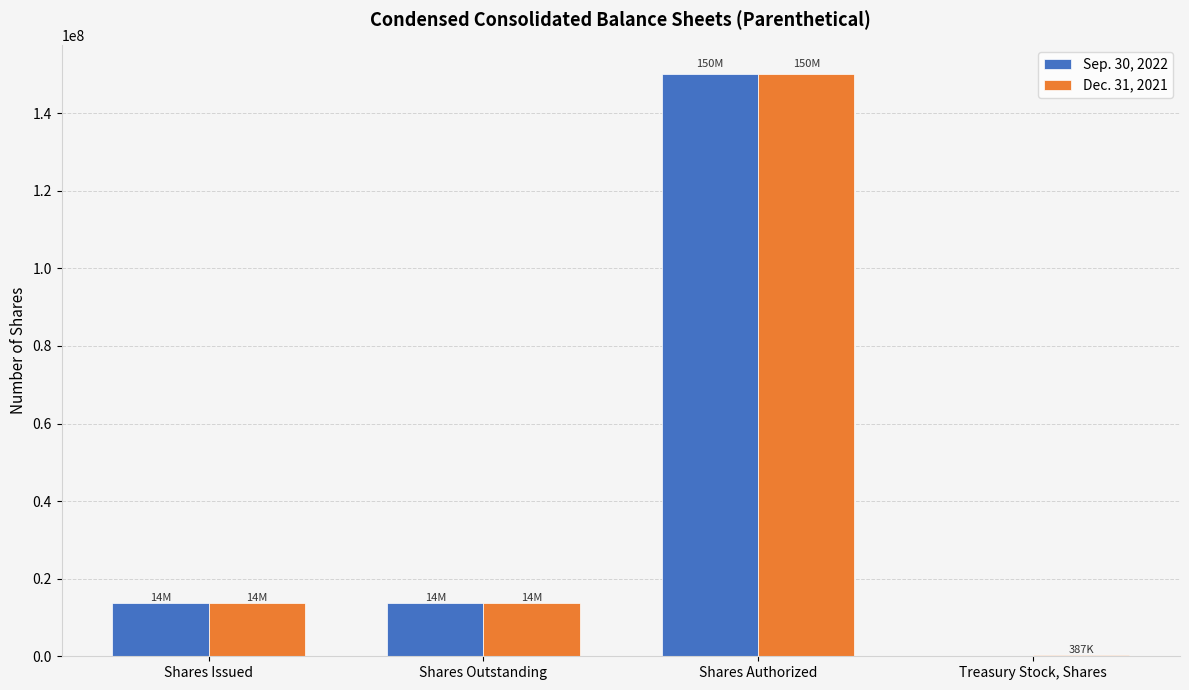

Reading left to right, extract all data points from this chart.

Sep. 30, 2022: Shares Issued=13718000	Shares Outstanding=13718000	Shares Authorized=150000000	Treasury Stock, Shares=0
Dec. 31, 2021: Shares Issued=13658000	Shares Outstanding=13658000	Shares Authorized=150000000	Treasury Stock, Shares=387000